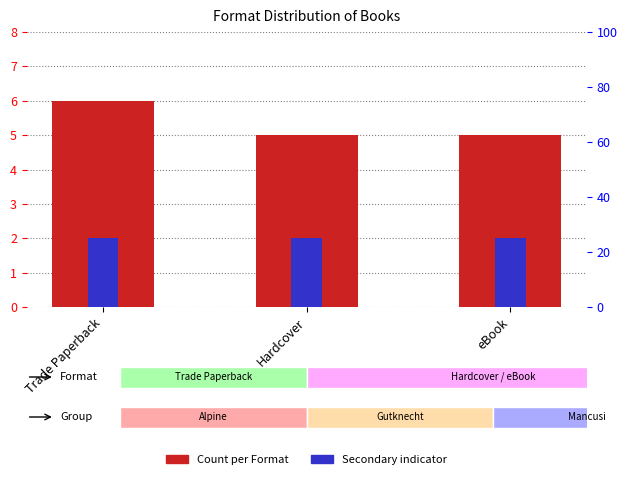

What position from the left is Hardcover?

2